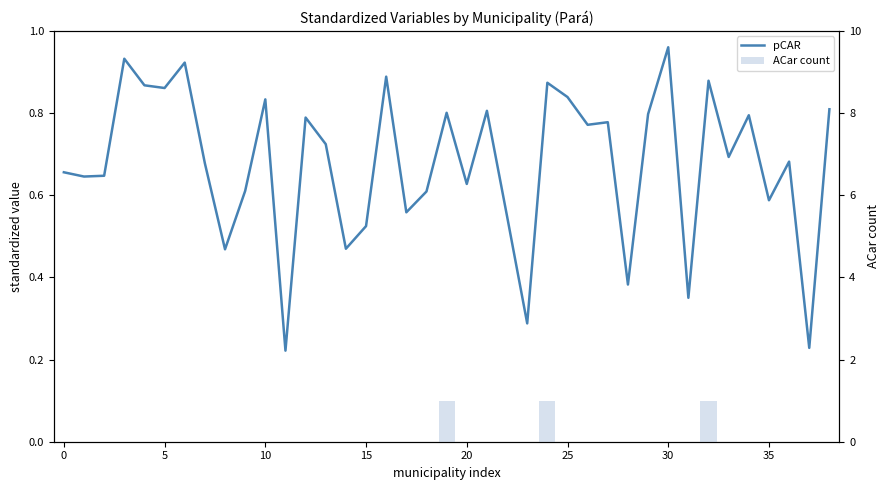

What is the label of the 32nd bar from the left?

31